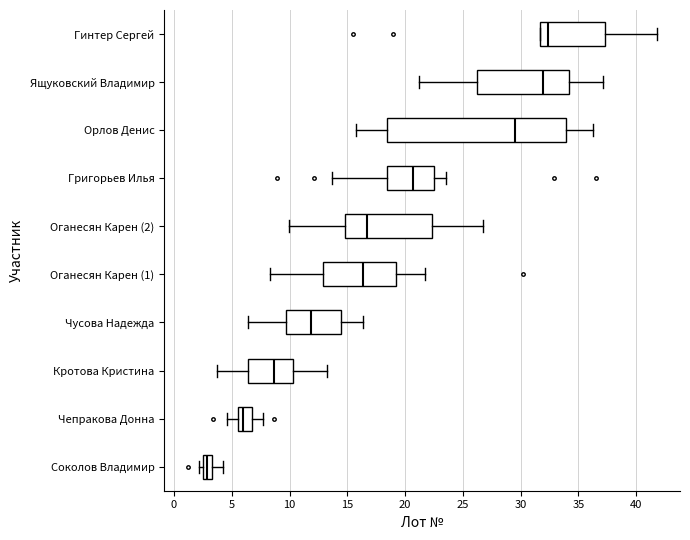

Which box's median line is the furthest to the left?

Соколов Владимир